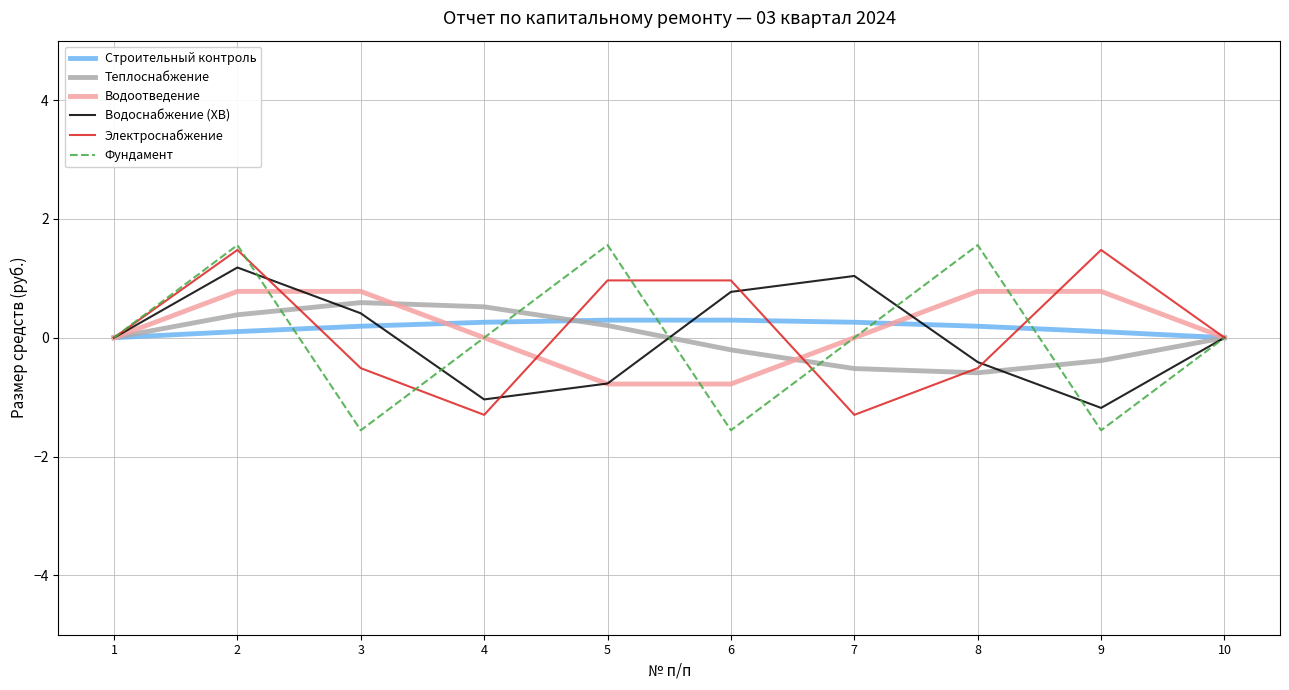

Between 2 and 3, which series saw the biggest shift?

Фундамент